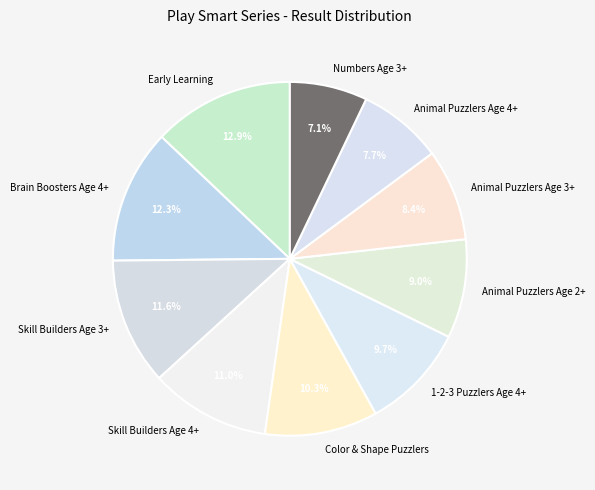

What is the smallest slice in the pie chart?

Numbers Age 3+